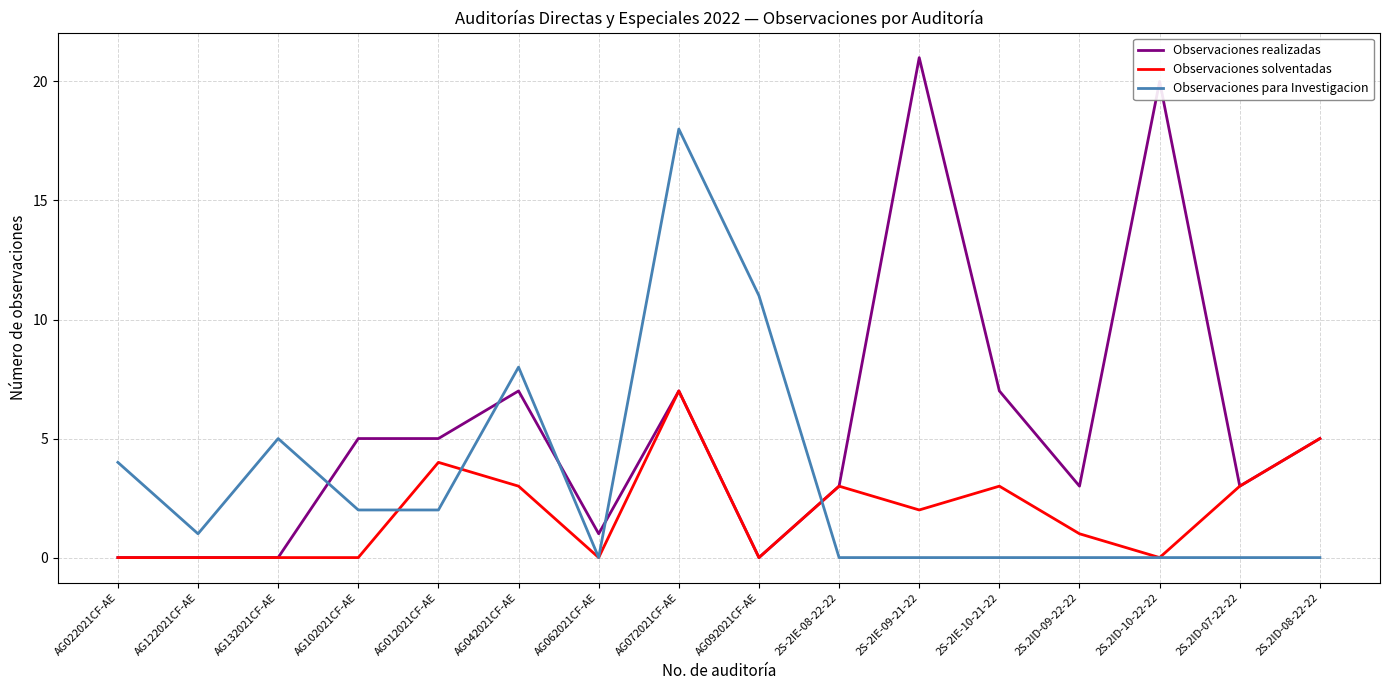

What is the difference between the Observaciones para Investigacion values at 2S-2IE-08-22-22 and AG072021CF-AE?

18